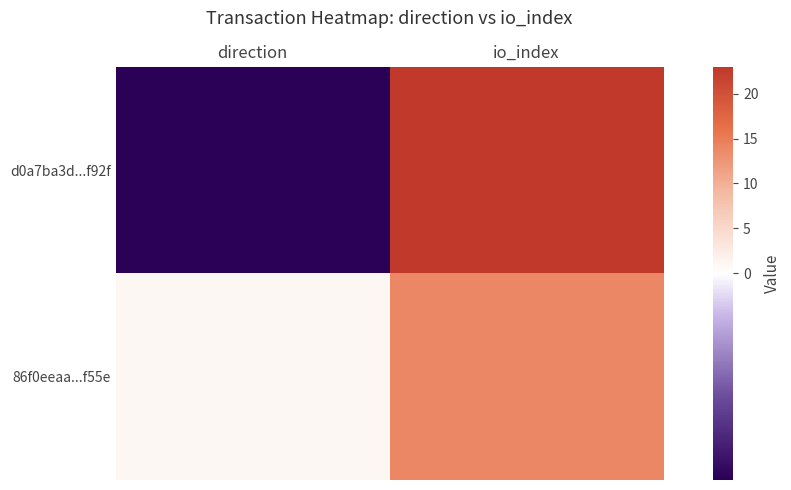

Rank the series at direction from lowest to highest value.

d0a7ba3d...f92f, 86f0eeaa...f55e